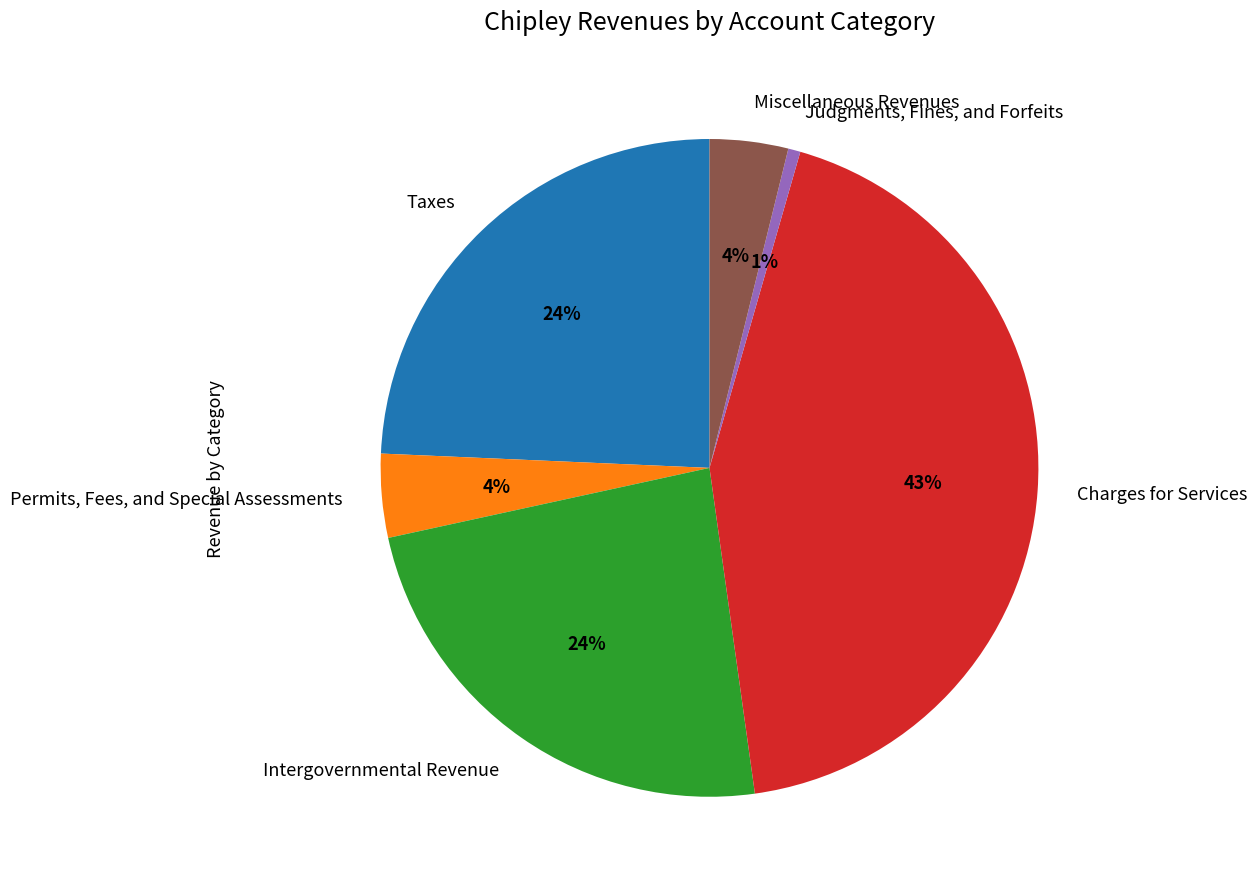

Which category has the biggest portion of the pie?

Charges for Services